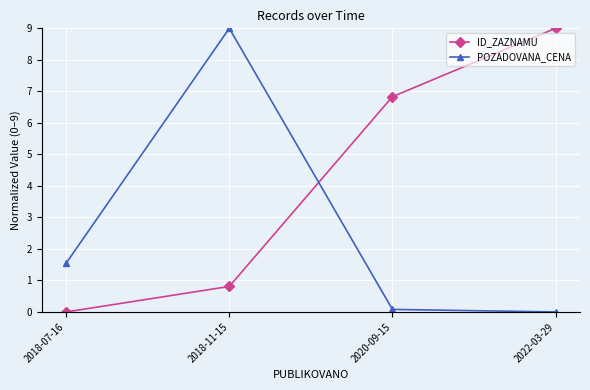

Does the chart have visible grid lines?

Yes